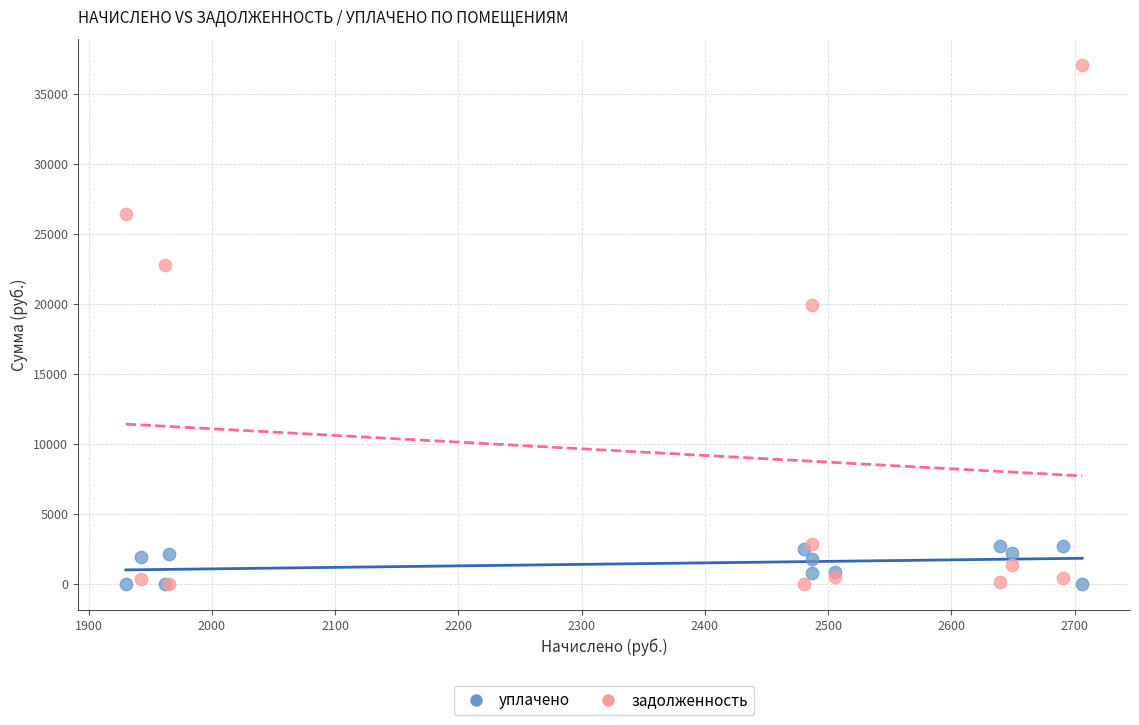

What are all the series names shown in the legend?

уплачено, задолженность